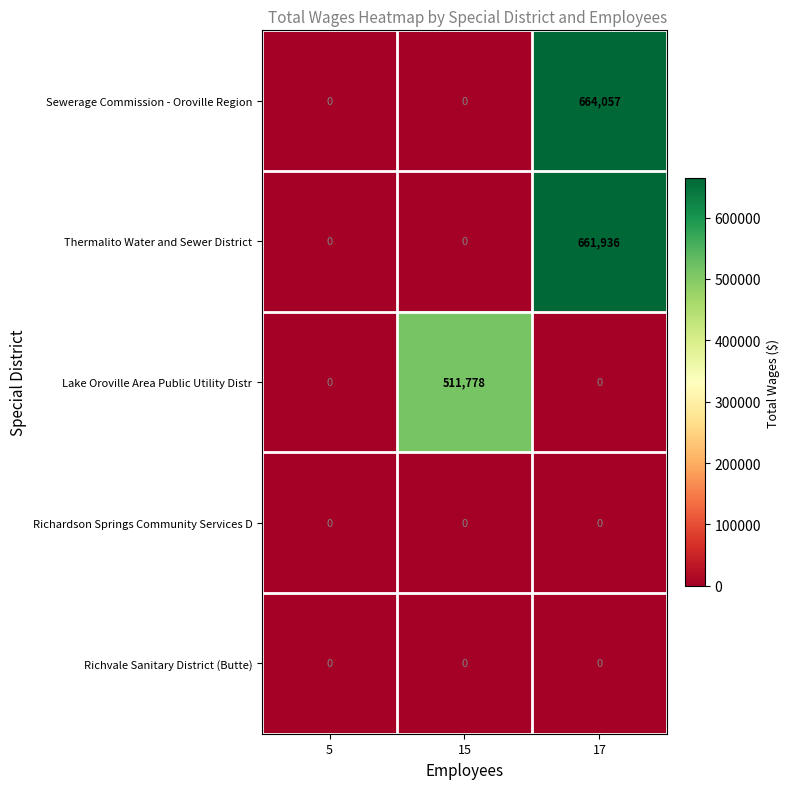

At which category is the sum across all series the highest?

17